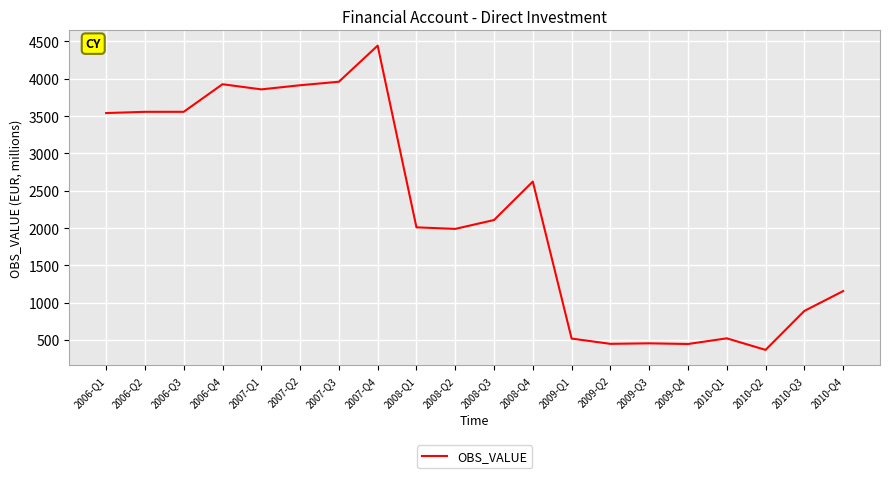

What is the greatest value displayed?

4444.5